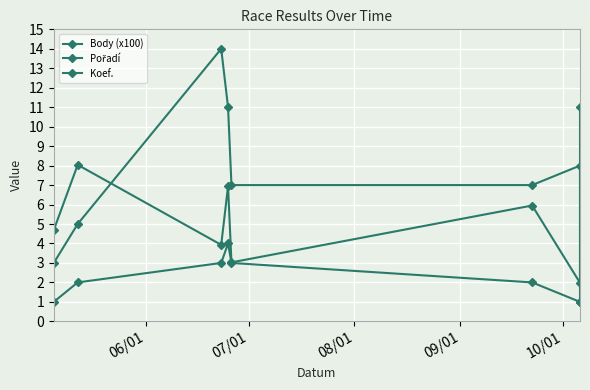

List the series in order of their peak value, lowest first.

Koef., Body (x100), Pořadí